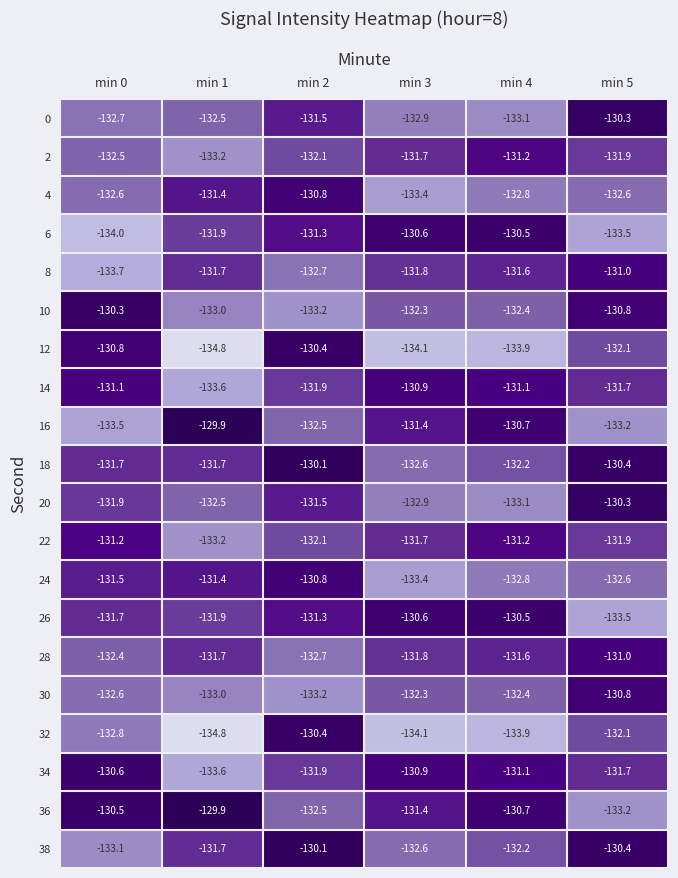

What is the sum of all 10 values?

-792.0